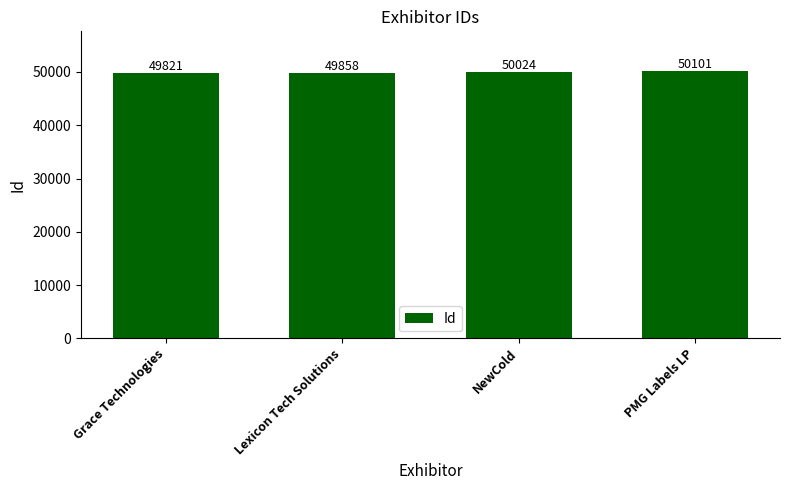

Which label corresponds to the largest value in the chart?

PMG Labels LP